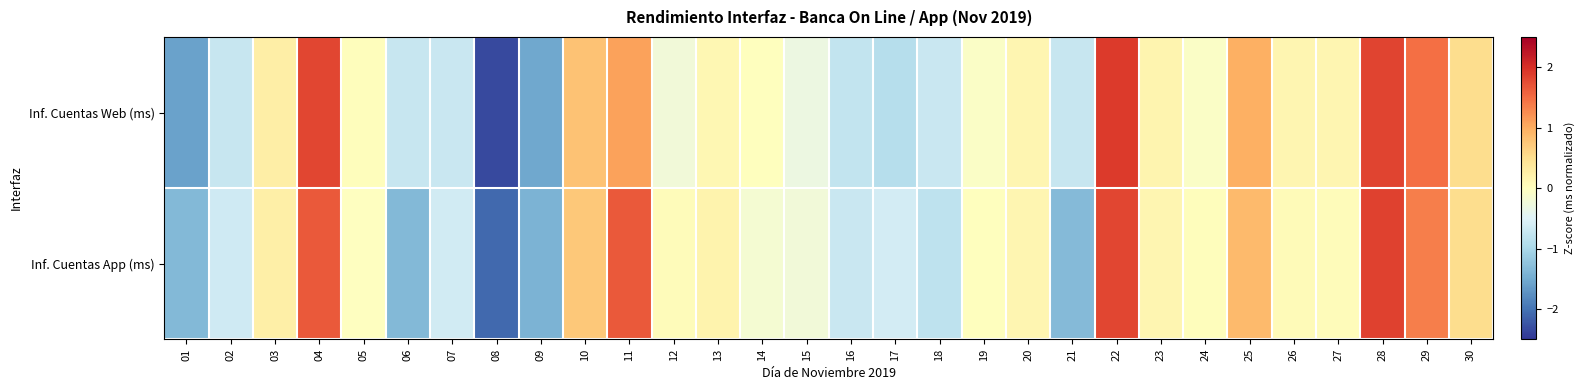

Reading left to right, list all the values displayed in this chart.

Inf. Cuentas Web (ms): 01=-1.6	02=-0.7	03=0.3	04=1.8	05=0.0	06=-0.7	07=-0.7	08=-2.3	09=-1.5	10=0.8	11=1.1	12=-0.2	13=0.1	14=0.0	15=-0.3	16=-0.8	17=-0.9	18=-0.7	19=-0.1	20=0.1	21=-0.7	22=1.9	23=0.2	24=-0.1	25=1.0	26=0.2	27=0.1	28=1.8	29=1.5	30=0.5
Inf. Cuentas App (ms): 01=-1.4	02=-0.7	03=0.2	04=1.7	05=-0.0	06=-1.4	07=-0.6	08=-2.1	09=-1.4	10=0.7	11=1.7	12=0.0	13=0.2	14=-0.2	15=-0.2	16=-0.7	17=-0.6	18=-0.8	19=0.0	20=0.1	21=-1.3	22=1.8	23=0.2	24=0.0	25=0.9	26=0.1	27=0.0	28=1.8	29=1.4	30=0.5